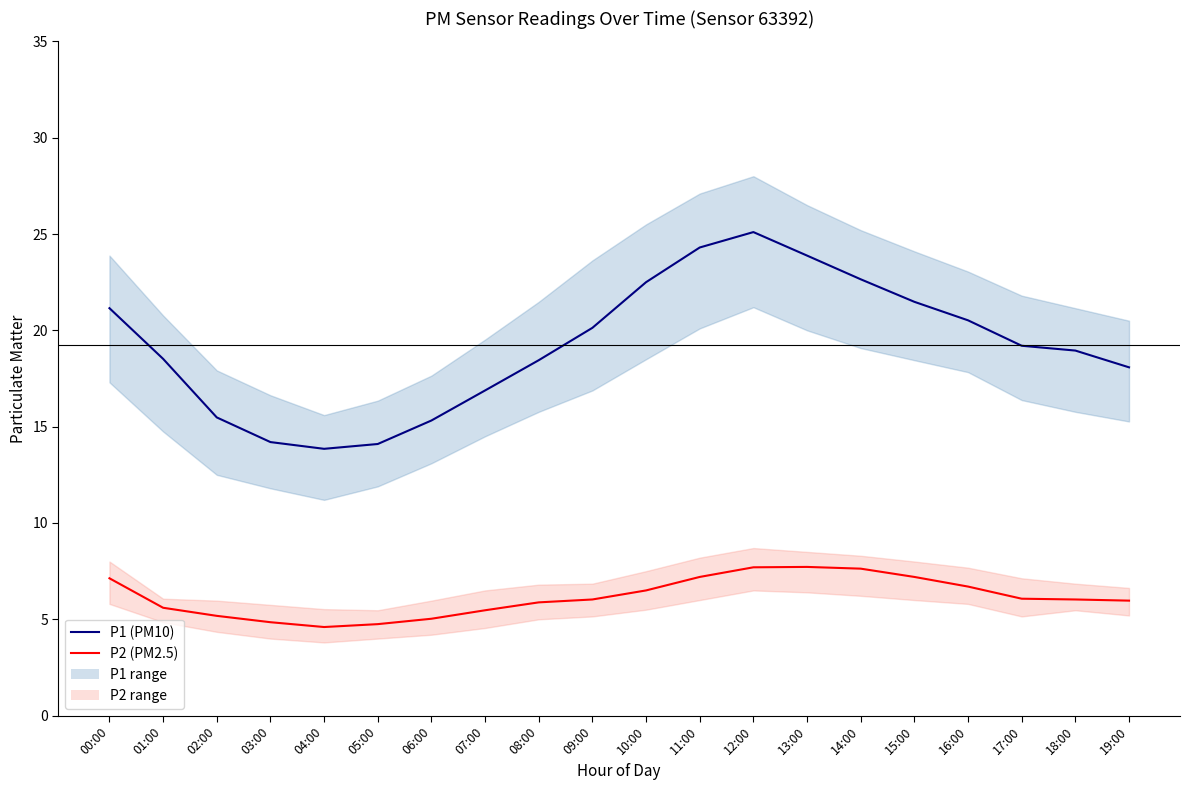

Where is P2 mean nearest to the value 6?

09:00